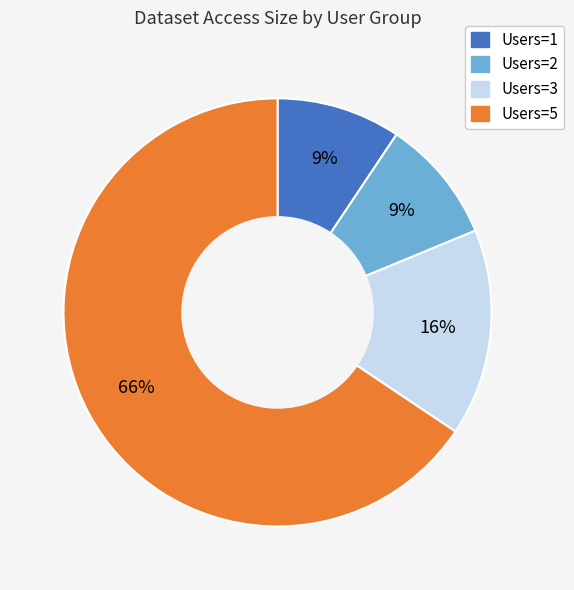

Does any single category account for the majority?

Yes